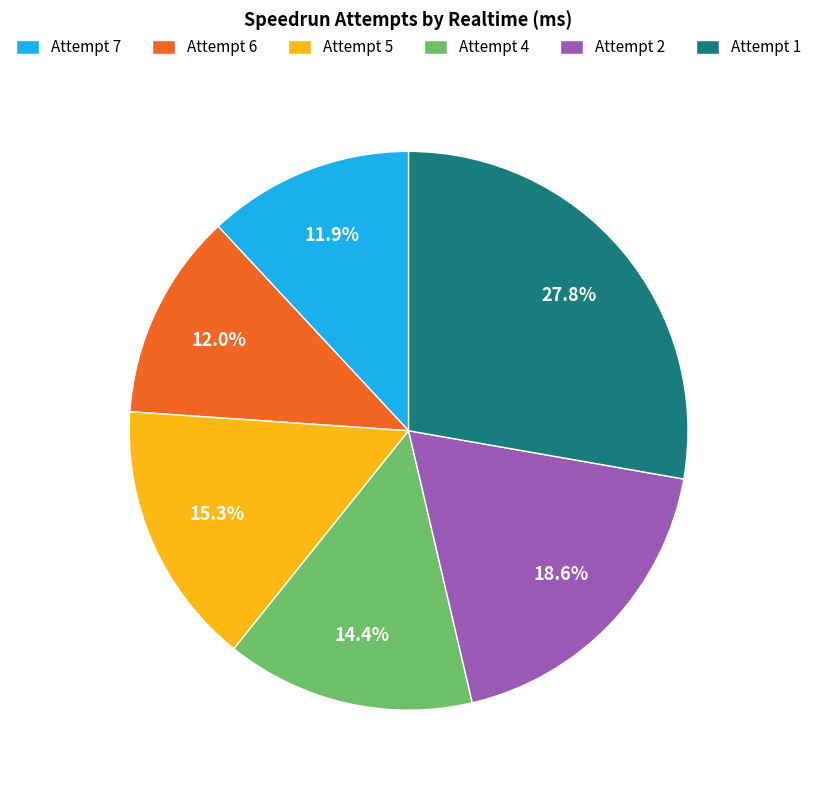

Is it true that Attempt 5 is 15% of the pie?

True